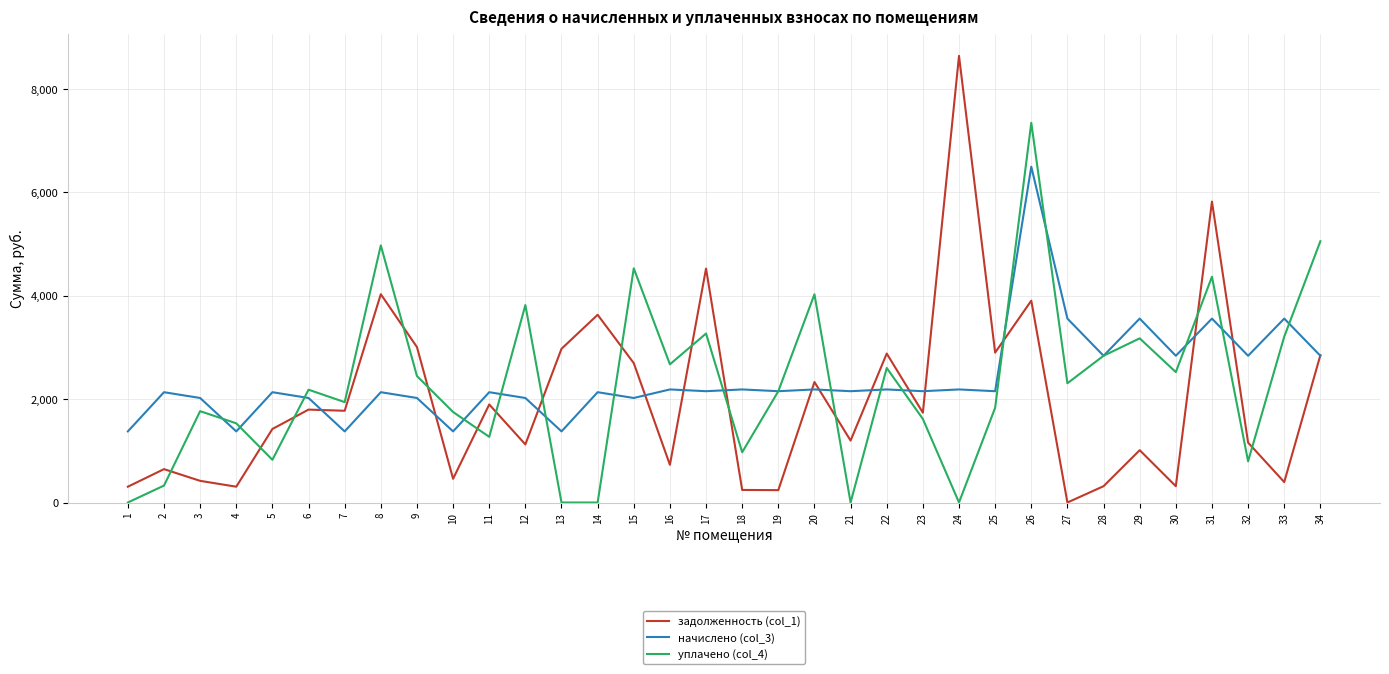

What is the highest value of the начислено (col_3) series?

6495.4